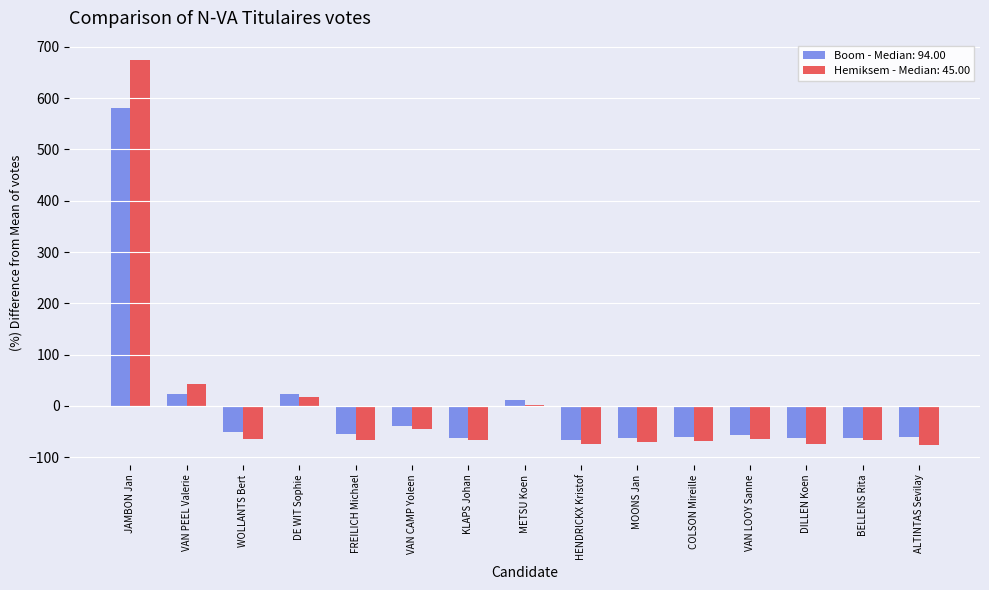

What is the total value across all series at BELLENS Rita?

-129.5